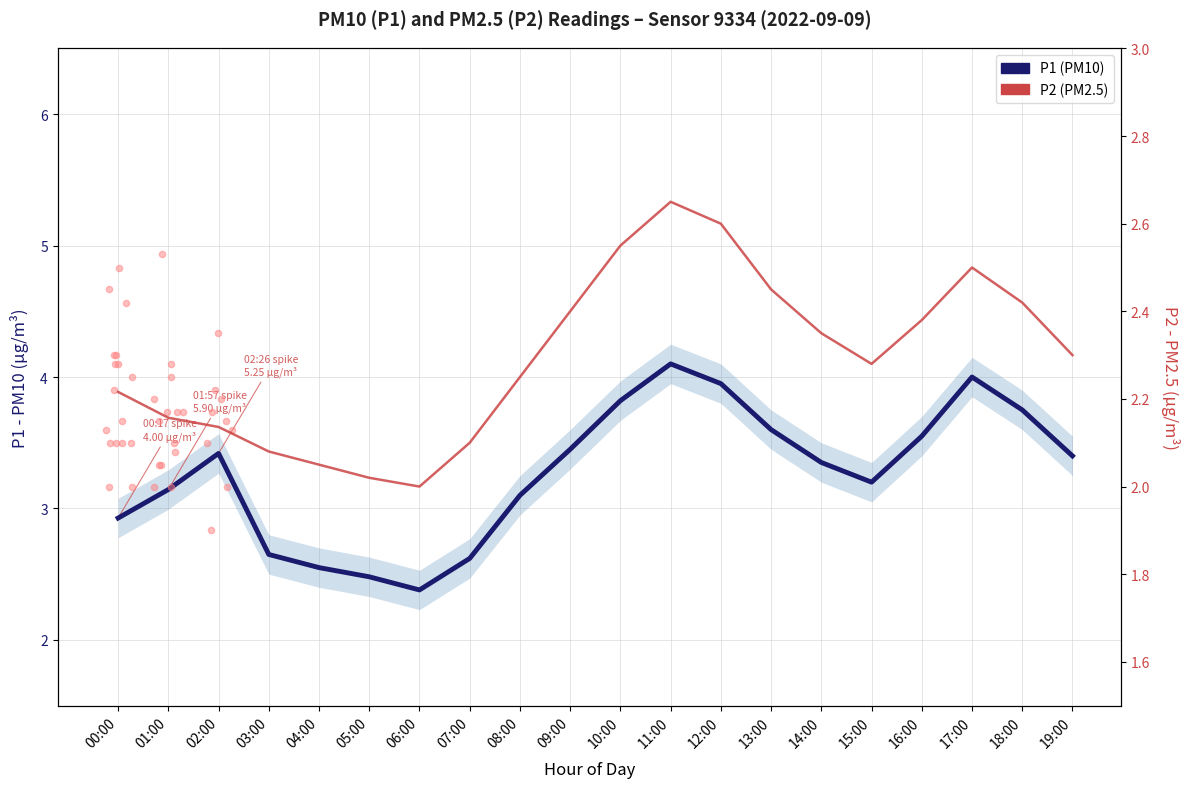

What are all the series names shown in the legend?

P1, P2